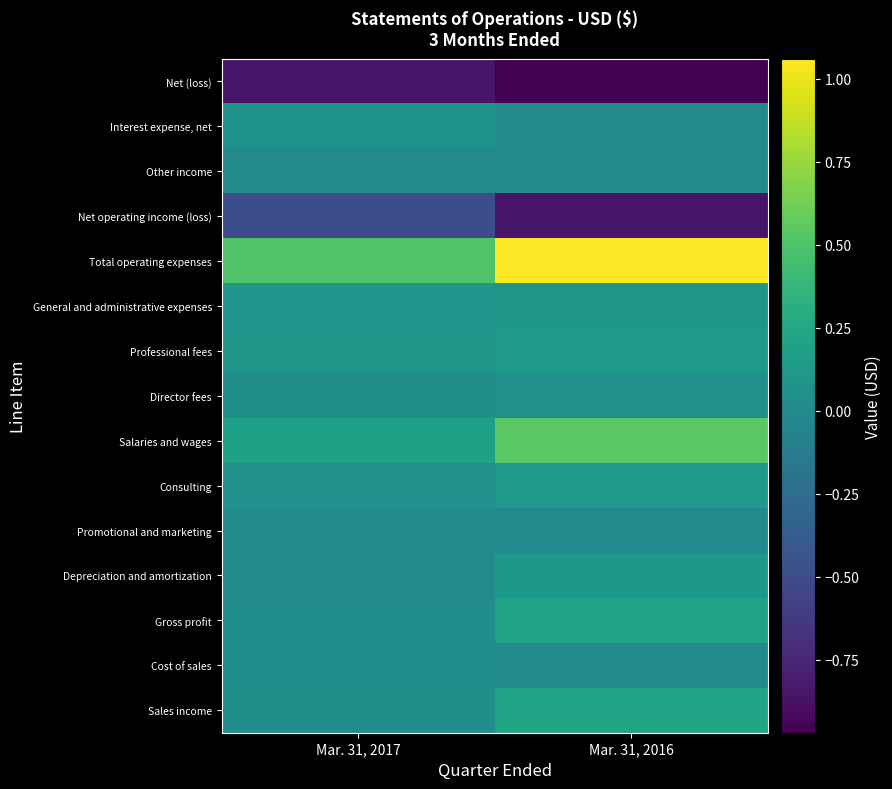

Reading left to right, transcribe all the data shown in this chart.

Sales income: Mar. 31, 2017=32222	Mar. 31, 2016=214973
Cost of sales: Mar. 31, 2017=16494	Mar. 31, 2016=11014
Gross profit: Mar. 31, 2017=15728	Mar. 31, 2016=203959
Depreciation and amortization: Mar. 31, 2017=7513	Mar. 31, 2016=109696
Promotional and marketing: Mar. 31, 2017=6933	Mar. 31, 2016=1526
Consulting: Mar. 31, 2017=56234	Mar. 31, 2016=130962
Salaries and wages: Mar. 31, 2017=189953	Mar. 31, 2016=541510
Director fees: Mar. 31, 2017=37500	Mar. 31, 2016=52240
Professional fees: Mar. 31, 2017=104467	Mar. 31, 2016=119720
General and administrative expenses: Mar. 31, 2017=99686	Mar. 31, 2016=104645
Total operating expenses: Mar. 31, 2017=502286	Mar. 31, 2016=1060299
Net operating income (loss): Mar. 31, 2017=-486558	Mar. 31, 2016=-856340
Other income: Mar. 31, 2017=33	Mar. 31, 2016=2892
Interest expense, net: Mar. 31, 2017=74077	Mar. 31, 2016=590
Net (loss): Mar. 31, 2017=-848091	Mar. 31, 2016=-969038